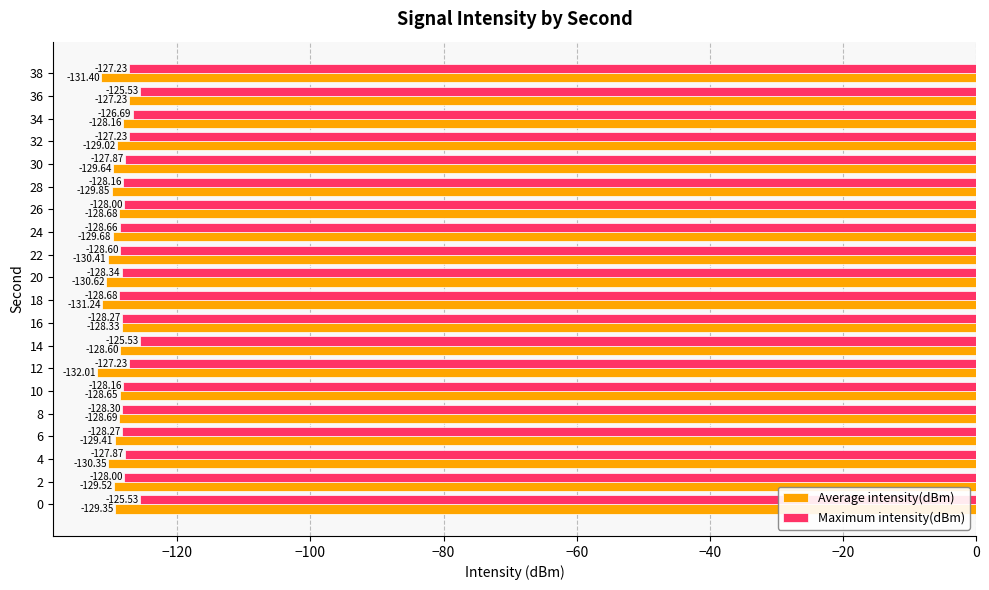

How many distinct data groups are displayed?

2